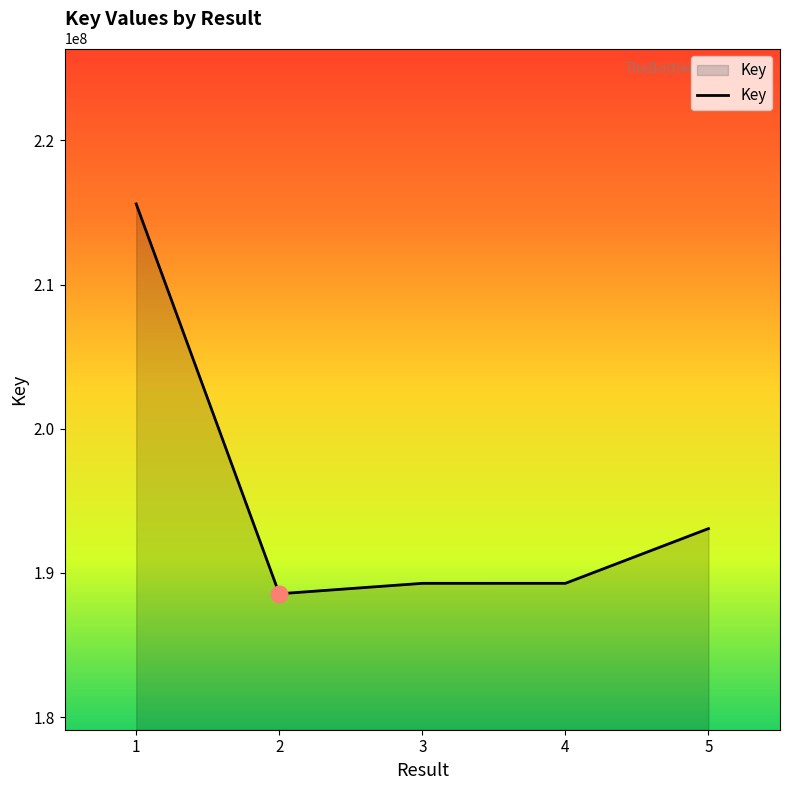

At which category does the data reach its first local valley?

2